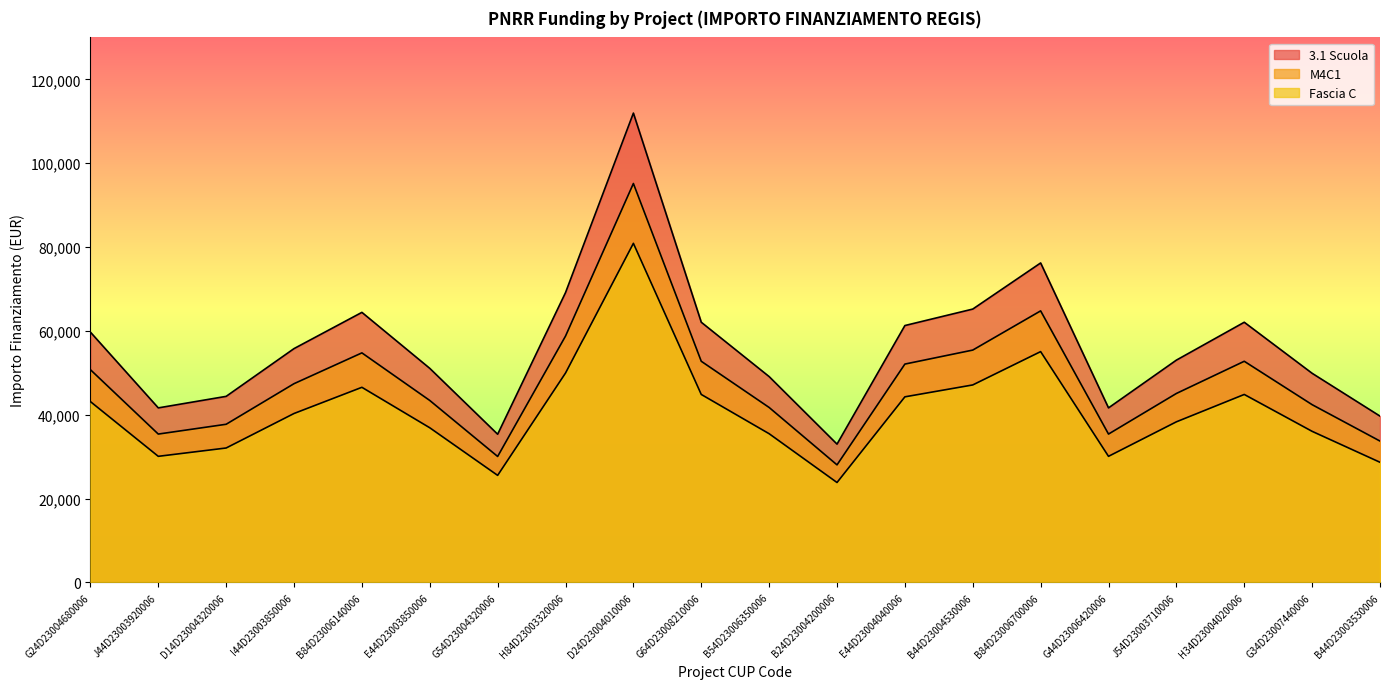

How many values in the Fascia C series are below 40299?

10